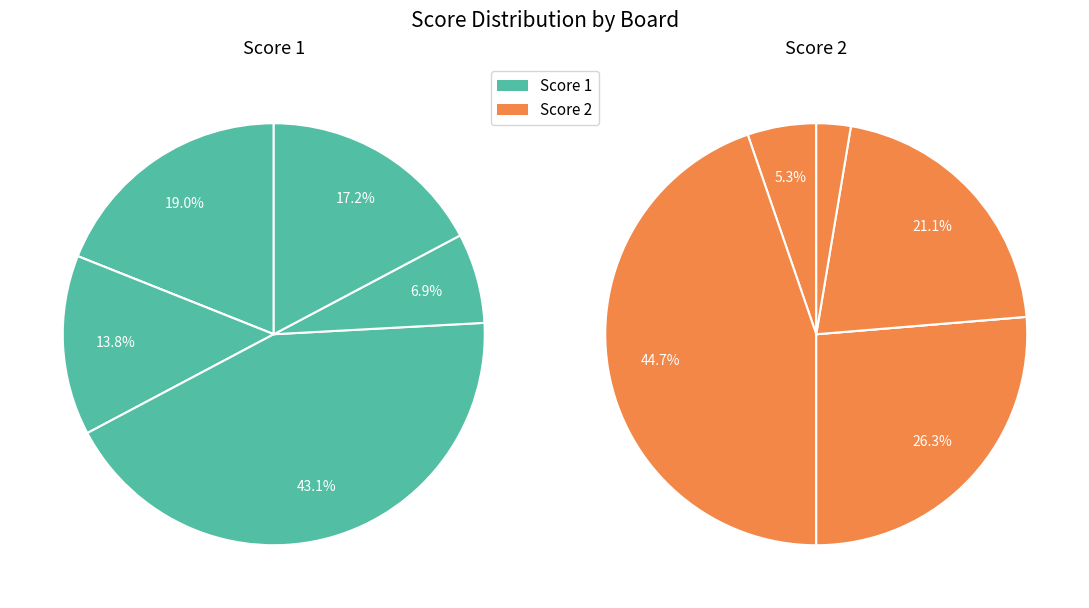

What portion of the pie excludes Board 4?

56.9%